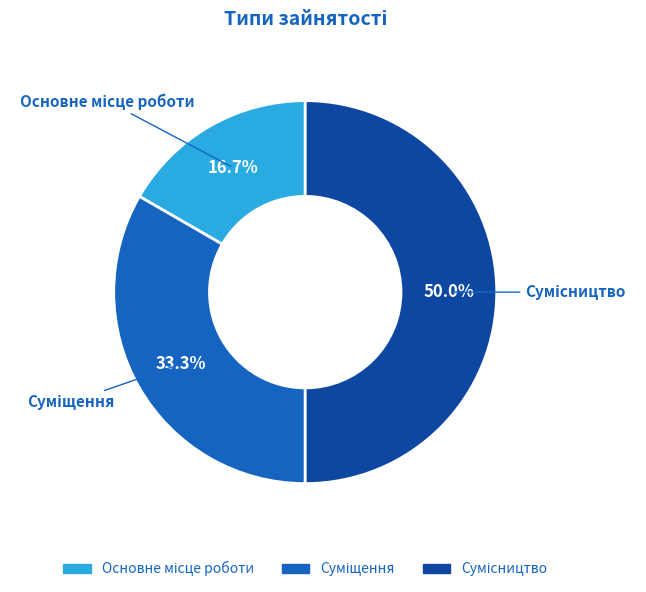

What percentage is NOT represented by Суміщення?

66.7%